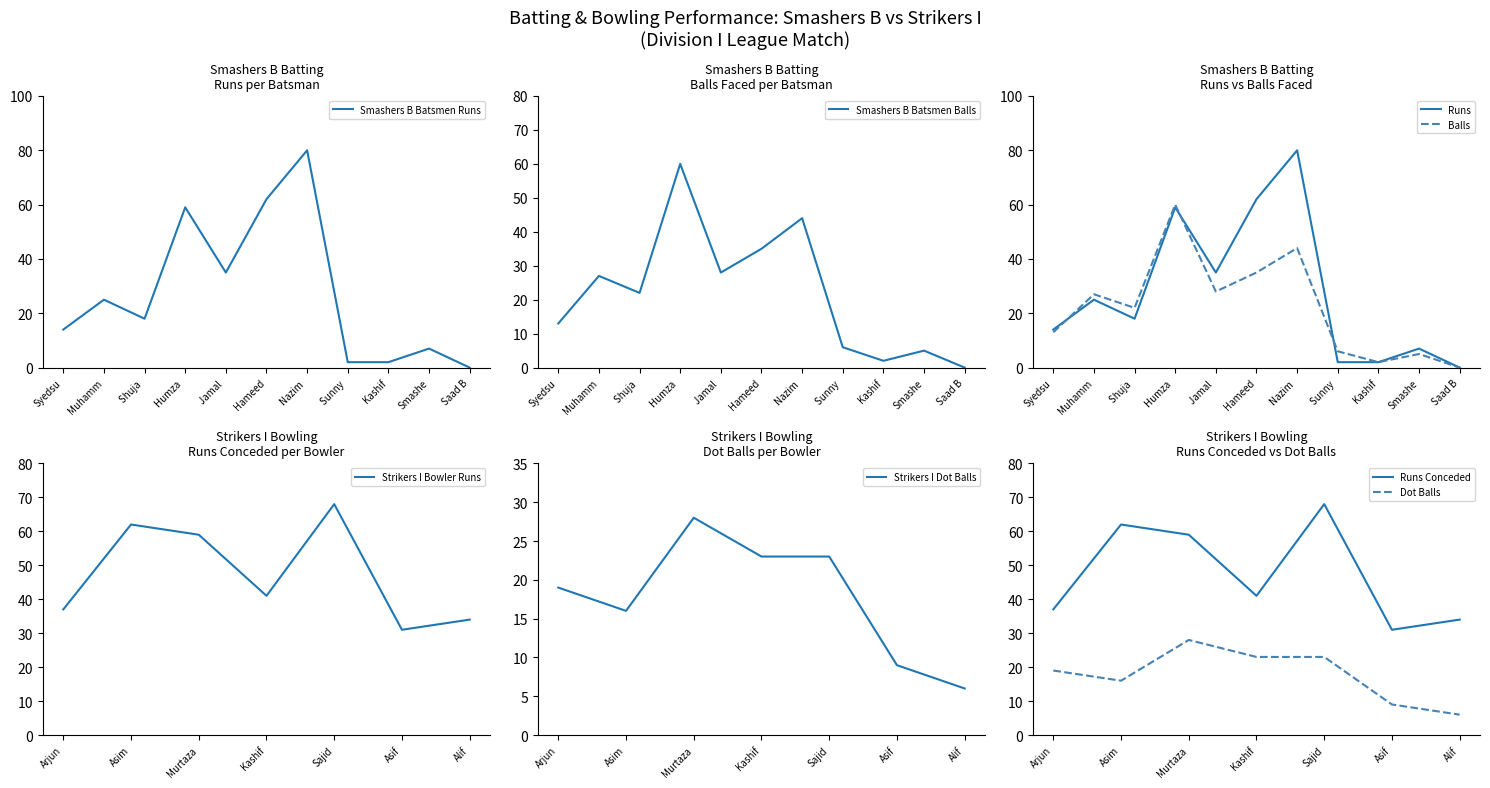

How many data points in Smashers B Batsmen Balls are less than 22?

5